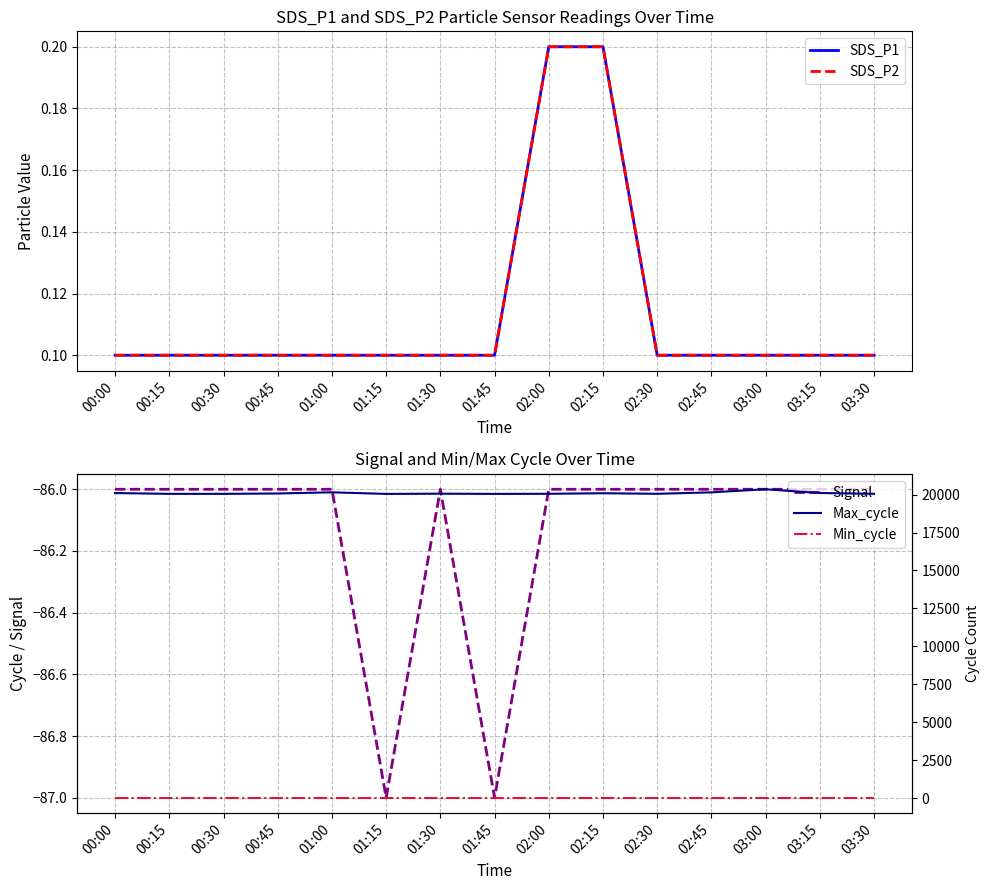

What is the sum of all Signal values?

-1292